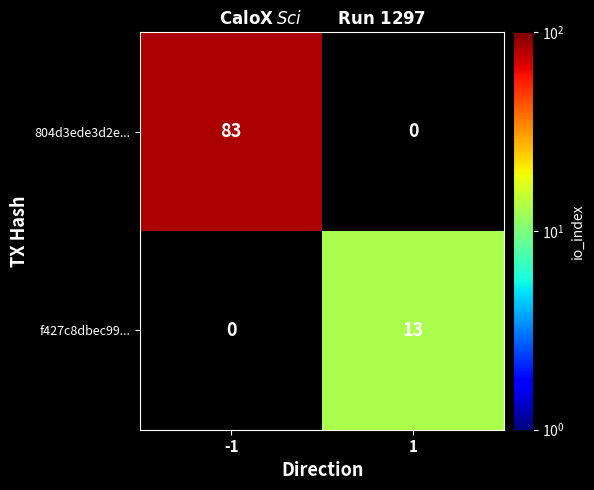

Is it true that 804d3ede3d2e... equals 83 at -1?

True